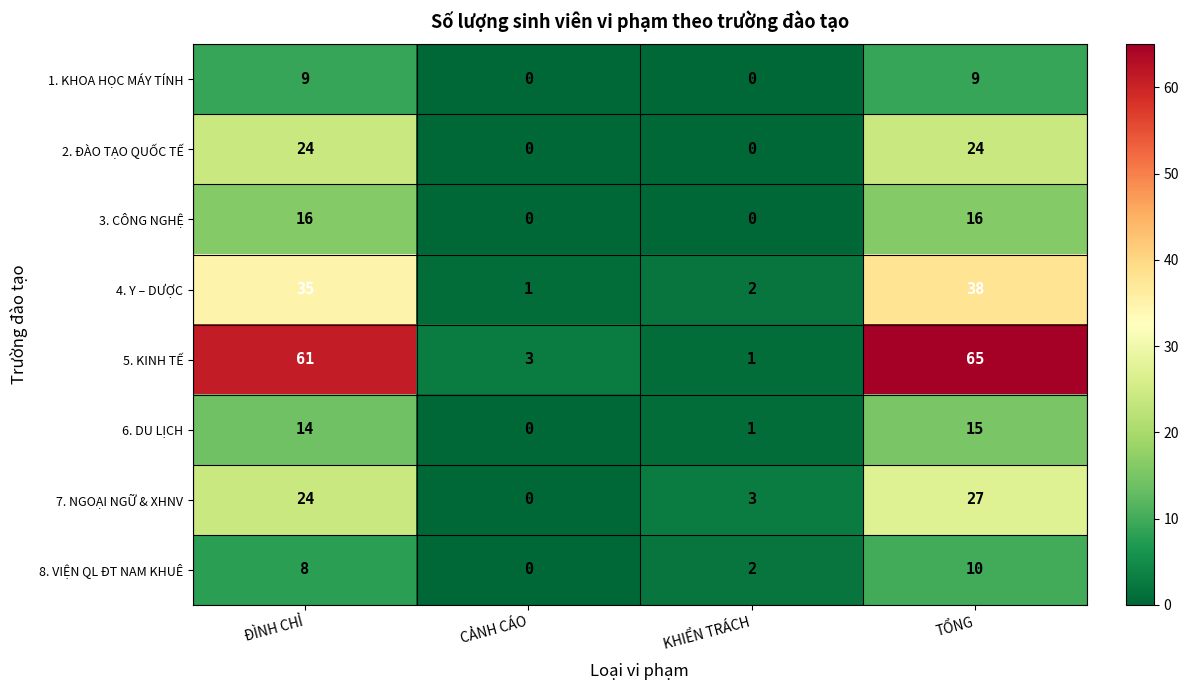

At which category is the sum across all series the highest?

TỔNG